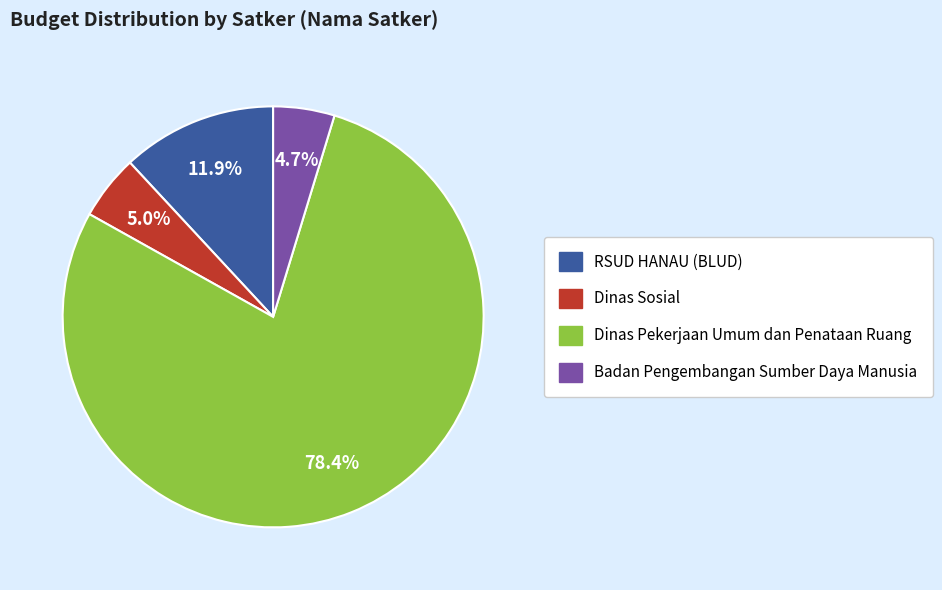

Is there any slice that represents more than half of the pie?

Yes